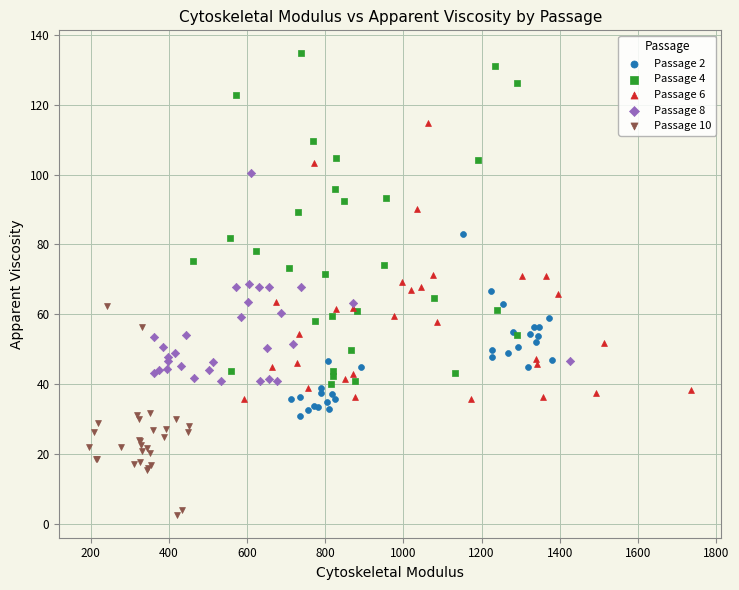

What are all the series names shown in the legend?

Passage 2, Passage 4, Passage 6, Passage 8, Passage 10